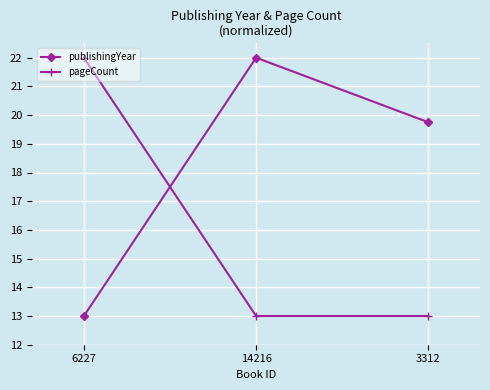

What is the spread (max minus min) of values at 14216?

9.0